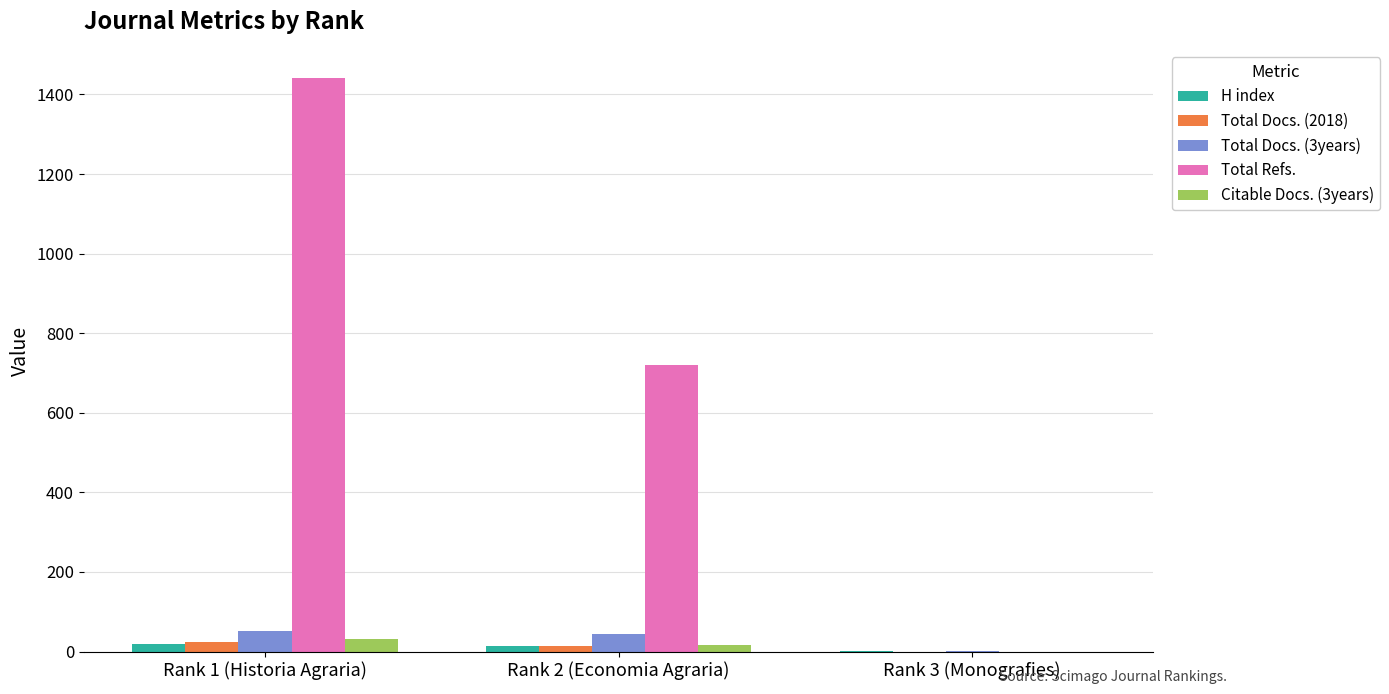

Is it true that H index equals 20 at Rank 1 (Historia Agraria)?

True